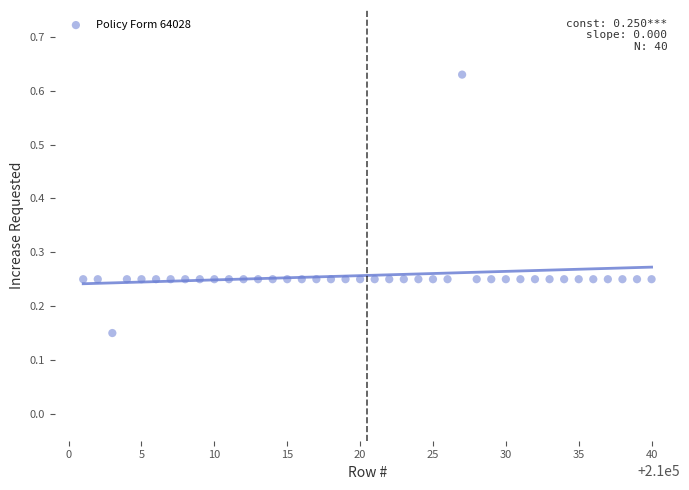

What is the range of X values (max minus min)?

39.0